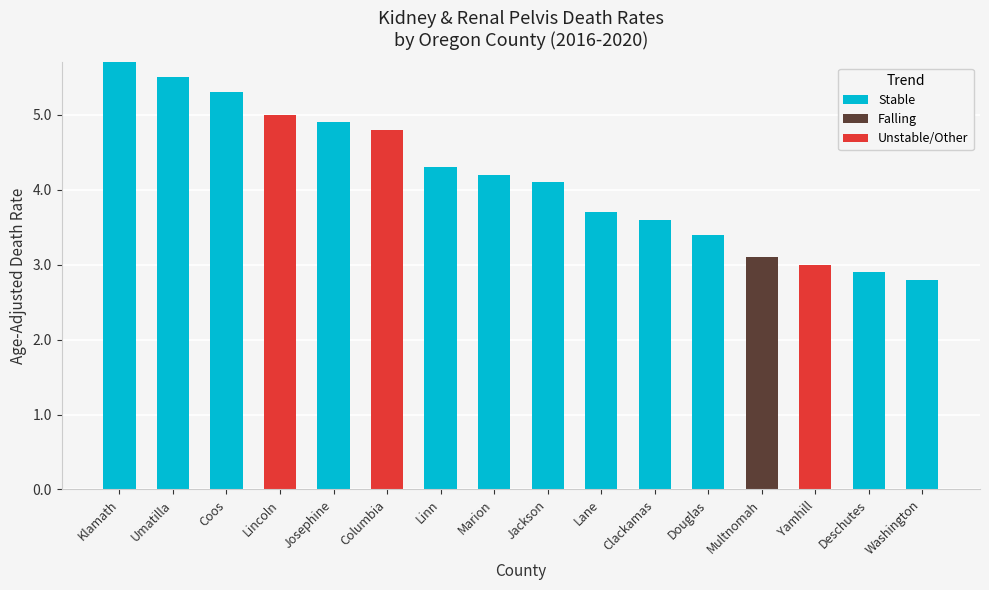

What value does the Stable series have at Linn?

4.3